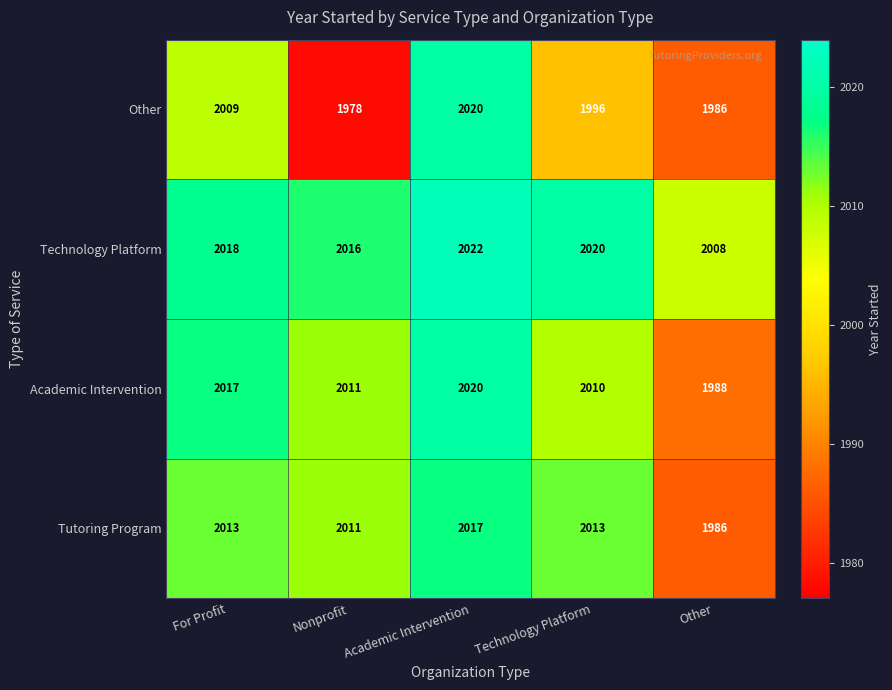

What is the greatest value displayed?

2022